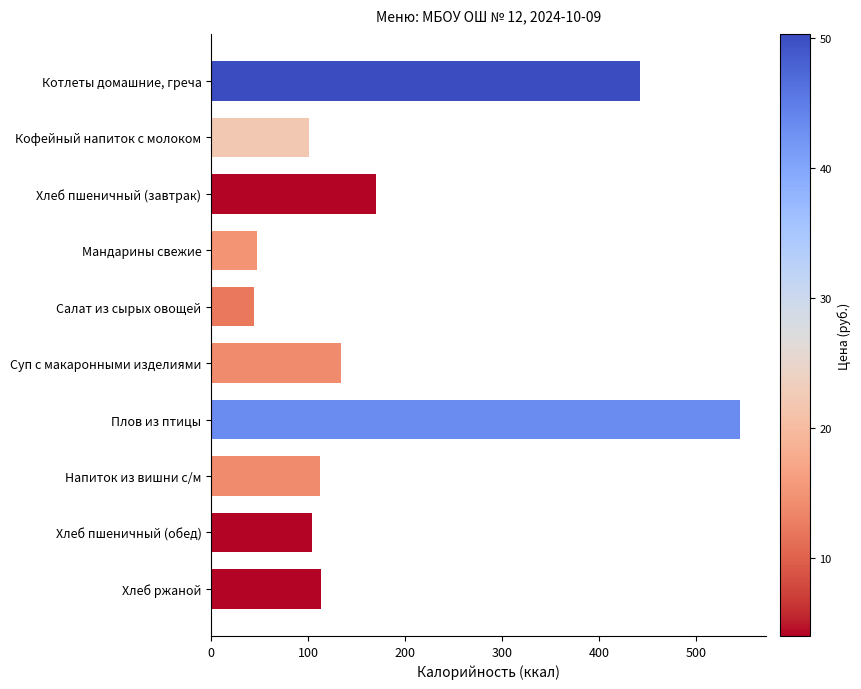

How many categories are shown in the chart?

10